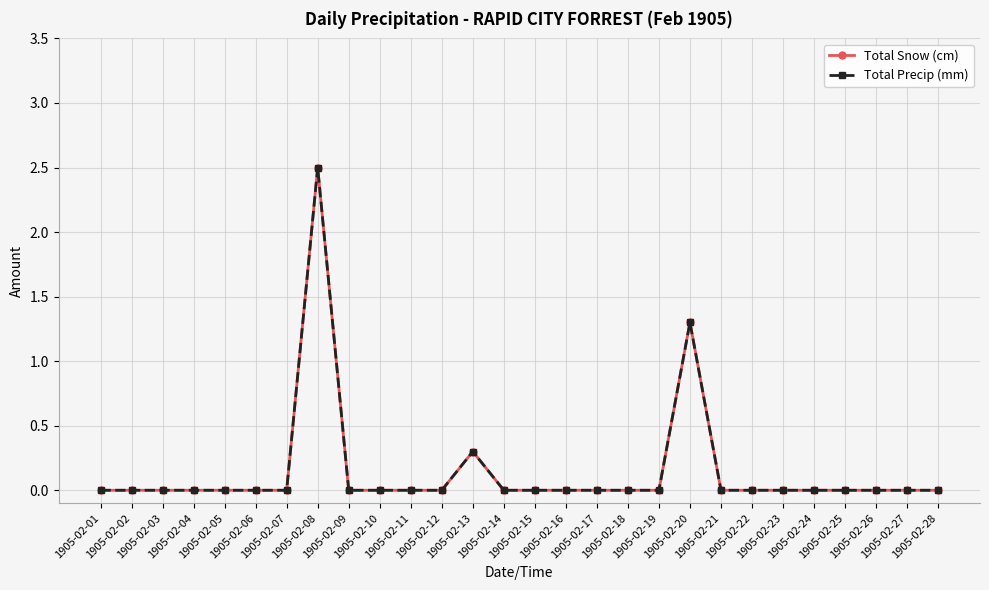

List the series in order of their peak value, highest first.

Total Snow (cm), Total Precip (mm)